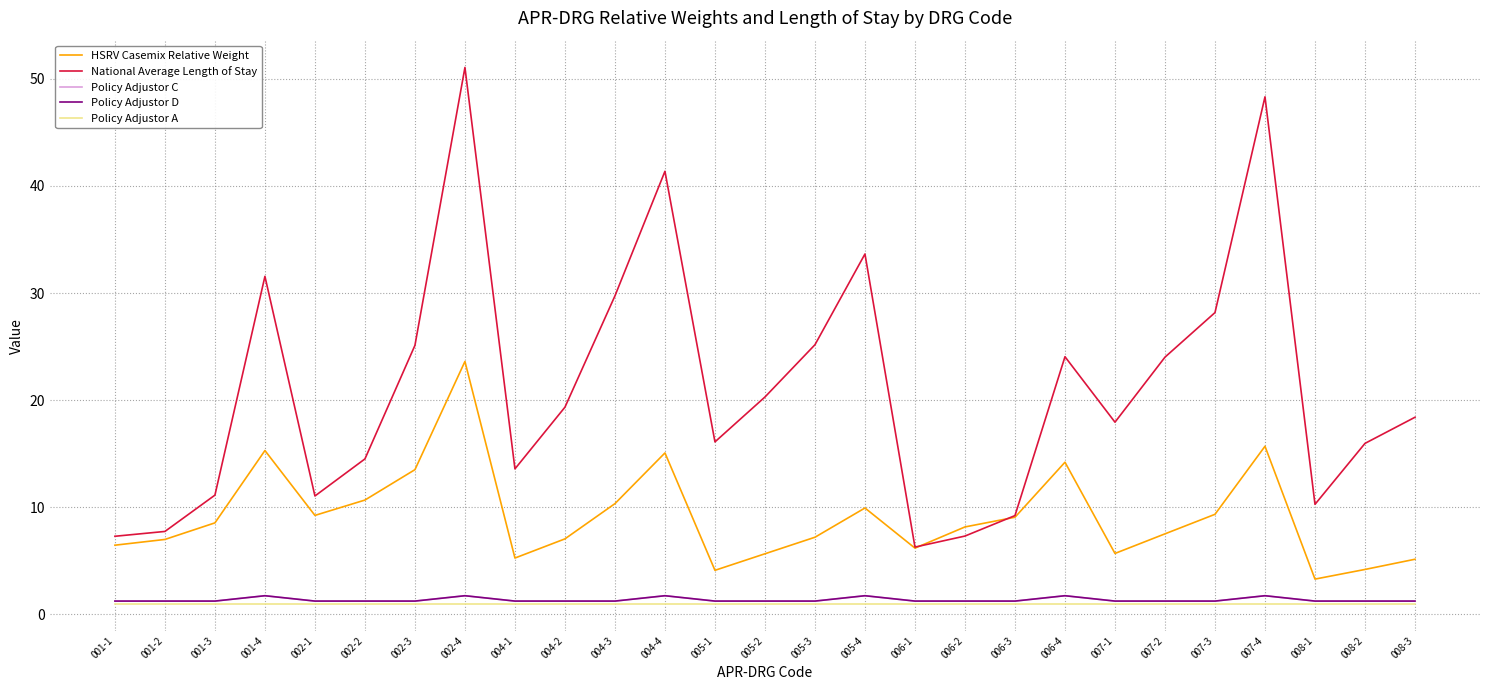

What is the label of the 12th point from the left?

004-4